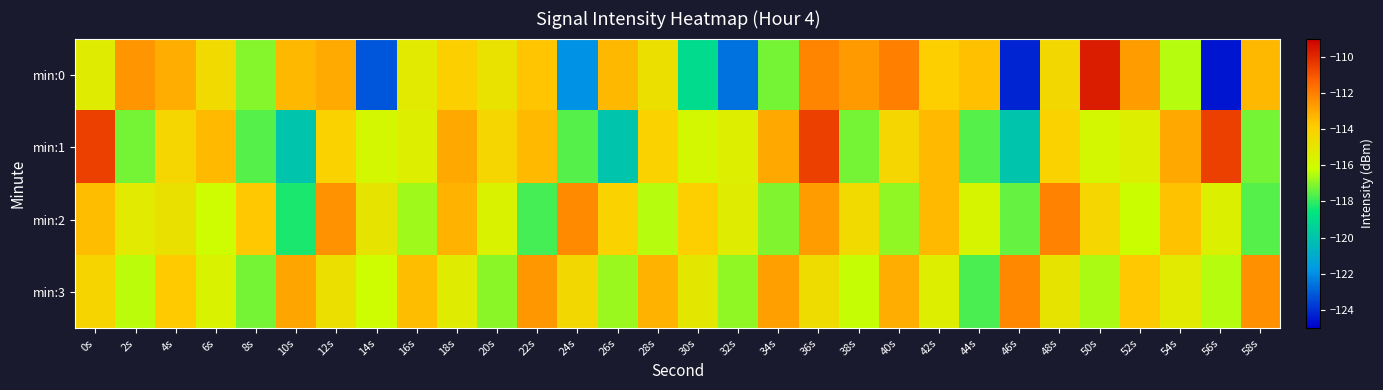

Reading left to right, what are all the values shown in this chart?

min:0: 0s=-115.3	2s=-112.5	4s=-113.1	6s=-114.4	8s=-117.0	10s=-113.3	12s=-113.0	14s=-123.1	16s=-115.2	18s=-114.0	20s=-114.9	22s=-113.7	24s=-121.9	26s=-113.3	28s=-114.7	30s=-119.0	32s=-122.6	34s=-117.2	36s=-112.2	38s=-112.7	40s=-112.0	42s=-113.9	44s=-113.5	46s=-124.2	48s=-114.4	50s=-109.7	52s=-112.7	54s=-116.4	56s=-124.5	58s=-113.3
min:1: 0s=-110.6	2s=-117.2	4s=-114.3	6s=-113.4	8s=-117.6	10s=-120.0	12s=-114.1	14s=-115.8	16s=-115.4	18s=-113.0	20s=-114.3	22s=-113.4	24s=-117.6	26s=-120.0	28s=-114.1	30s=-115.8	32s=-115.4	34s=-113.0	36s=-110.6	38s=-117.2	40s=-114.3	42s=-113.4	44s=-117.6	46s=-120.0	48s=-114.1	50s=-115.8	52s=-115.4	54s=-113.0	56s=-110.6	58s=-117.2
min:2: 0s=-113.5	2s=-115.2	4s=-114.8	6s=-116.1	8s=-113.7	10s=-118.3	12s=-112.5	14s=-114.9	16s=-116.7	18s=-113.2	20s=-115.6	22s=-117.8	24s=-112.3	26s=-114.1	28s=-116.5	30s=-113.9	32s=-115.3	34s=-117.1	36s=-112.7	38s=-114.5	40s=-116.9	42s=-113.4	44s=-115.7	46s=-117.4	48s=-112.1	50s=-114.3	52s=-116.2	54s=-113.6	56s=-115.5	58s=-117.6
min:3: 0s=-114.2	2s=-116.4	4s=-113.8	6s=-115.6	8s=-117.2	10s=-112.9	12s=-114.7	14s=-116.1	16s=-113.5	18s=-115.3	20s=-117.0	22s=-112.6	24s=-114.4	26s=-116.8	28s=-113.2	30s=-115.1	32s=-116.9	34s=-112.8	36s=-114.6	38s=-116.3	40s=-113.1	42s=-115.4	44s=-117.7	46s=-112.2	48s=-114.9	50s=-116.6	52s=-113.7	54s=-115.2	56s=-116.5	58s=-112.4